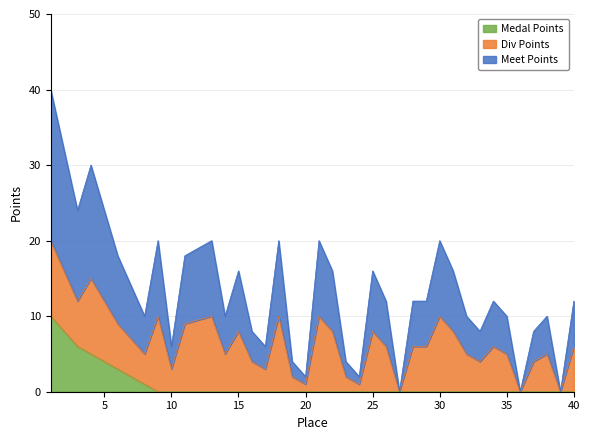

Where is the first local minimum for Meet Points?

3